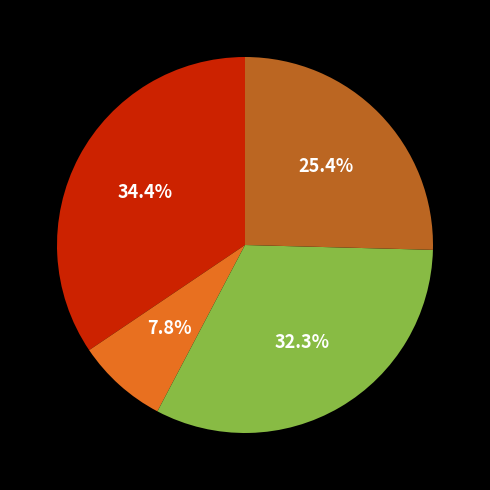

Is there any slice that represents more than half of the pie?

No